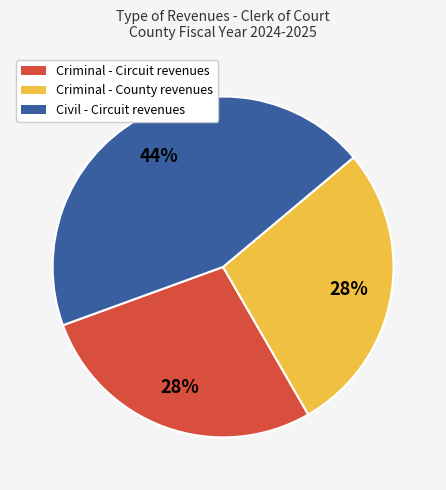

Is there any slice that represents more than half of the pie?

No